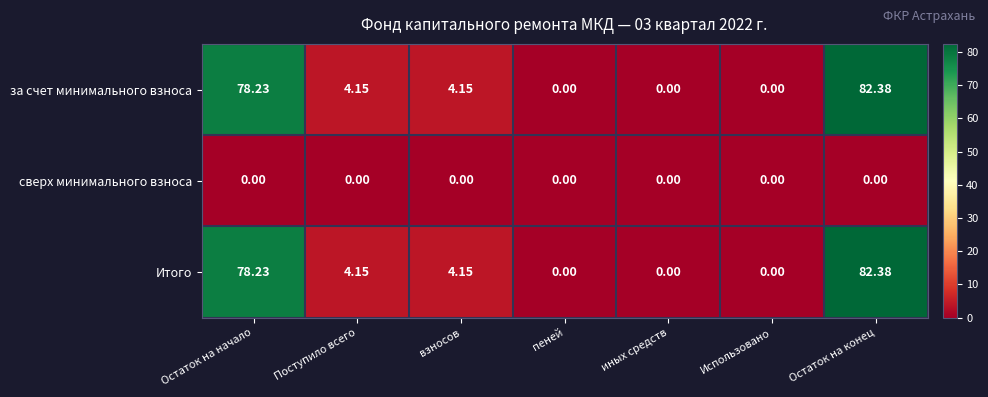

At which category does the chart reach its peak across all series?

Остаток на конец